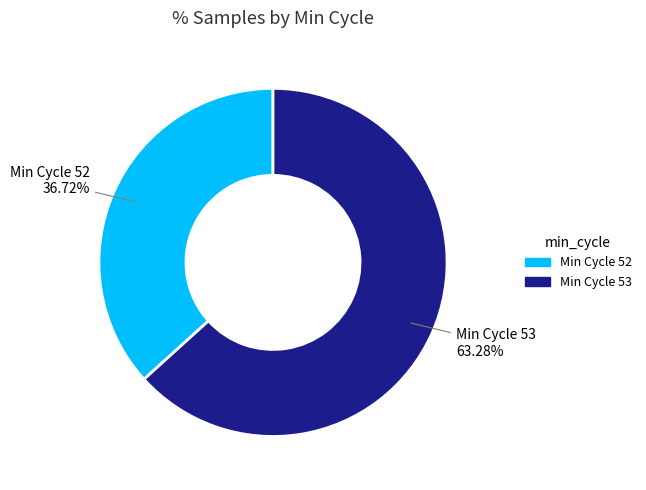

Which slice is the smallest?

Min Cycle 52